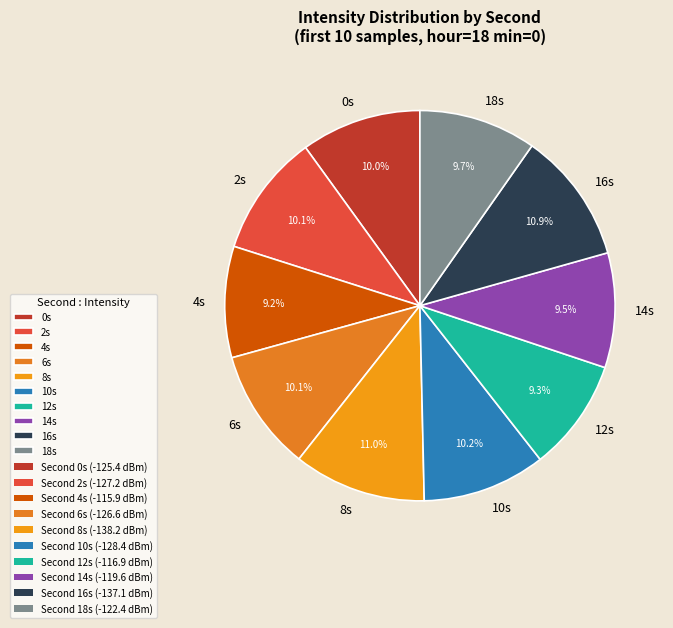

Approximately how many times larger is the value at 18s compared to 12s?

1.0